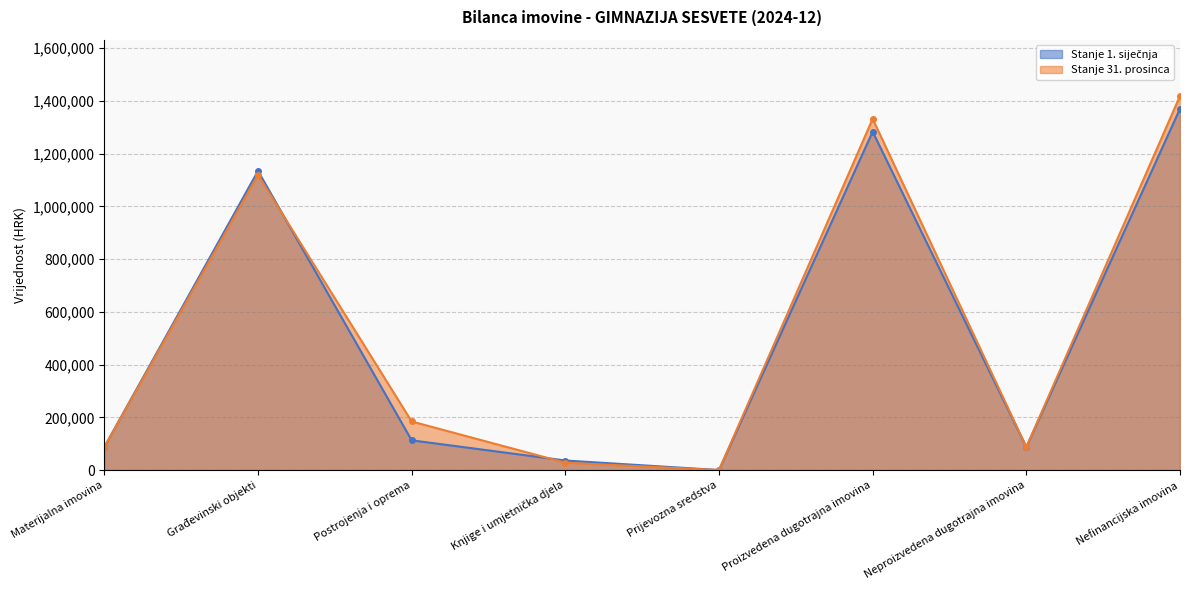

Which series changed the most between Postrojenja i oprema and Proizvedena dugotrajna imovina?

Stanje 1. siječnja